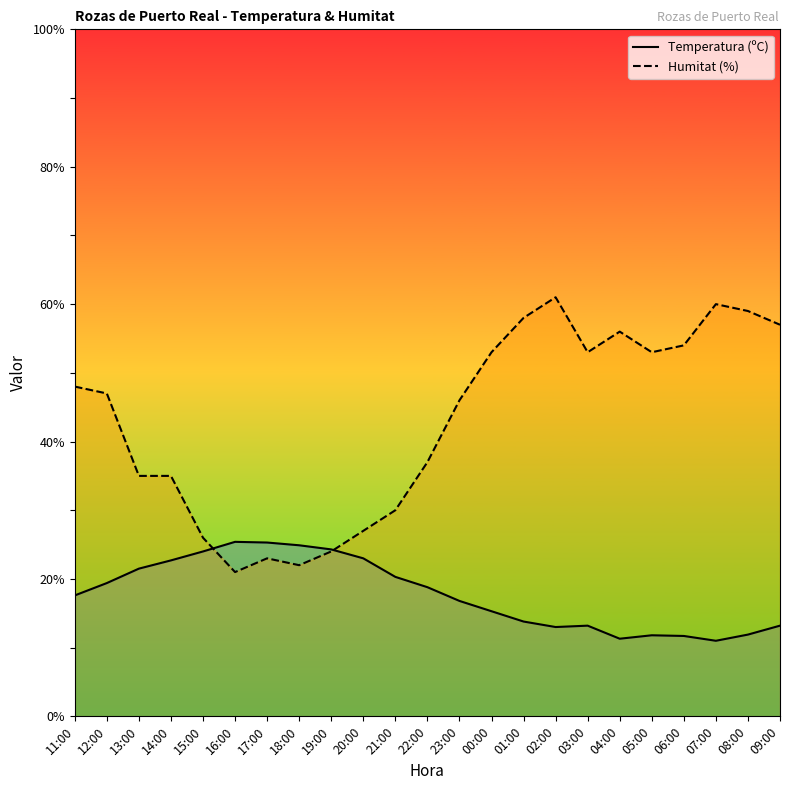

Reading left to right, list all the values displayed in this chart.

Temperatura (ºC): 11:00=17.6	12:00=19.4	13:00=21.5	14:00=22.7	15:00=24.0	16:00=25.4	17:00=25.3	18:00=24.9	19:00=24.3	20:00=23.0	21:00=20.3	22:00=18.8	23:00=16.8	00:00=15.3	01:00=13.8	02:00=13.0	03:00=13.2	04:00=11.3	05:00=11.8	06:00=11.7	07:00=11.0	08:00=11.9	09:00=13.2
Humitat (%): 11:00=48.0	12:00=47.0	13:00=35.0	14:00=35.0	15:00=26.0	16:00=21.0	17:00=23.0	18:00=22.0	19:00=24.0	20:00=27.0	21:00=30.0	22:00=37.0	23:00=46.0	00:00=53.0	01:00=58.0	02:00=61.0	03:00=53.0	04:00=56.0	05:00=53.0	06:00=54.0	07:00=60.0	08:00=59.0	09:00=57.0